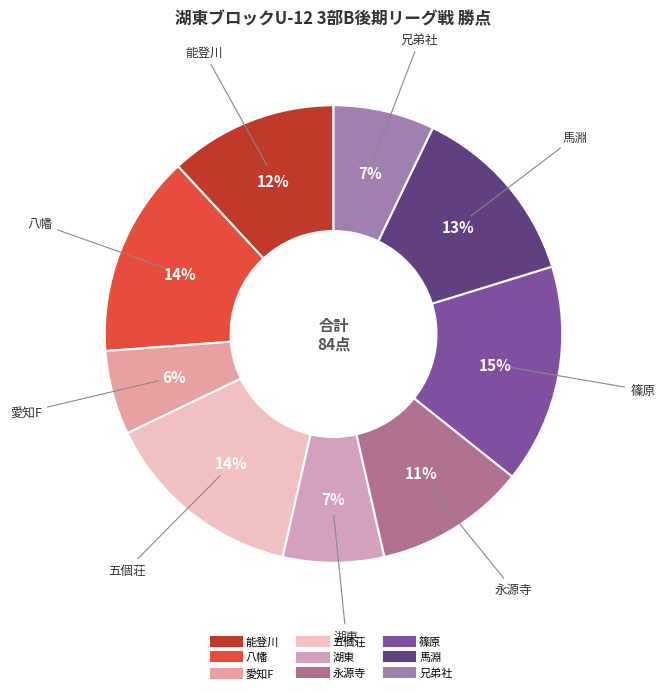

Do 篠原 and 愛知F together represent more than half of the pie?

No